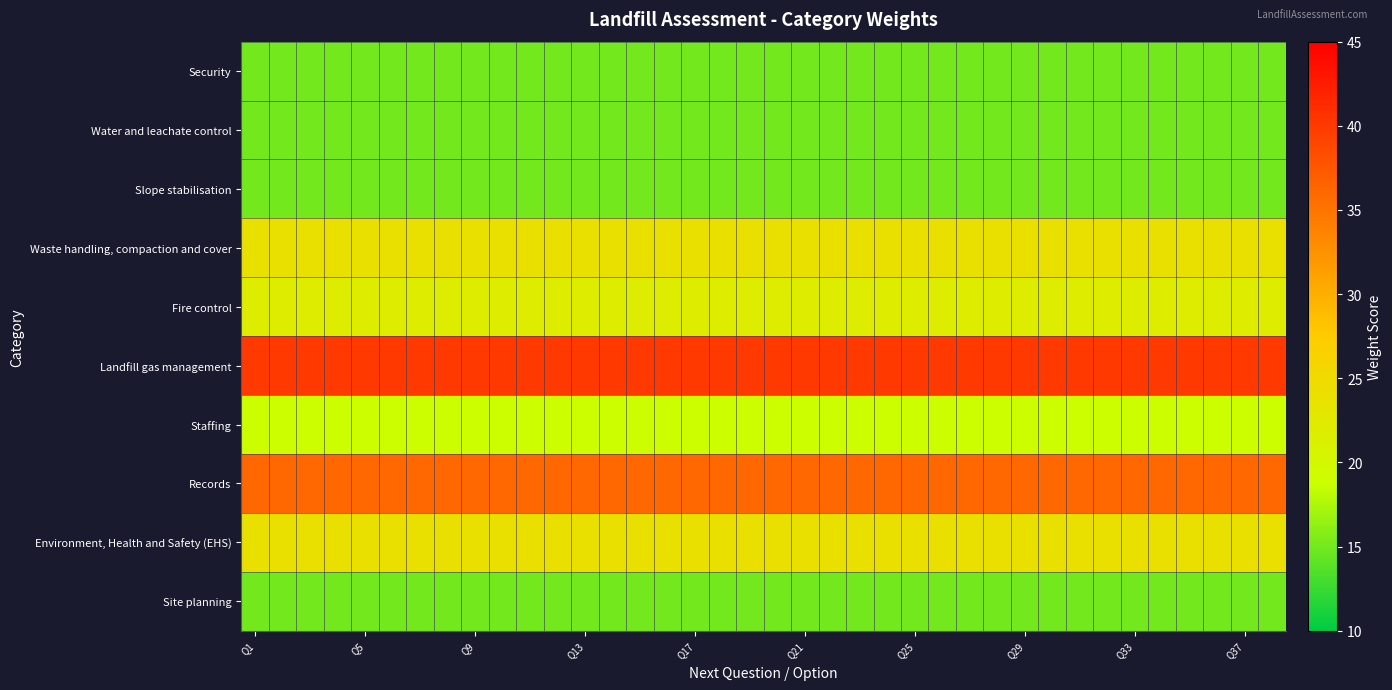

Rank the series by their maximum value, from highest to lowest.

Landfill gas management, Records, Waste handling, compaction and cover, Environment, Health and Safety (EHS), Fire control, Staffing, Security, Water and leachate control, Slope stabilisation, Site planning